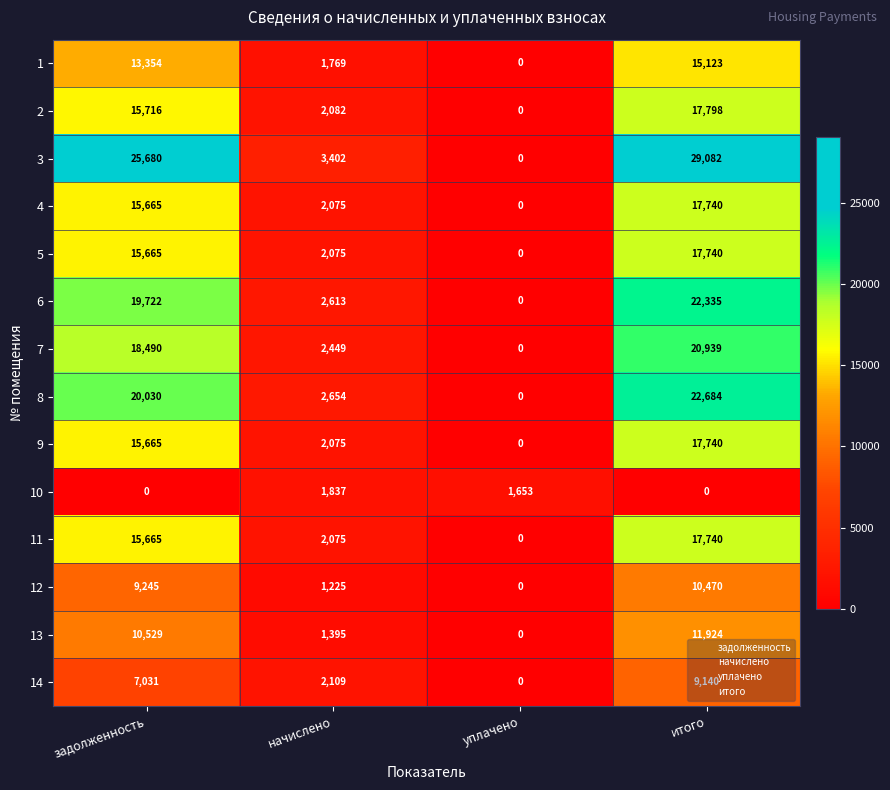

Which series has the largest total across all categories?

3